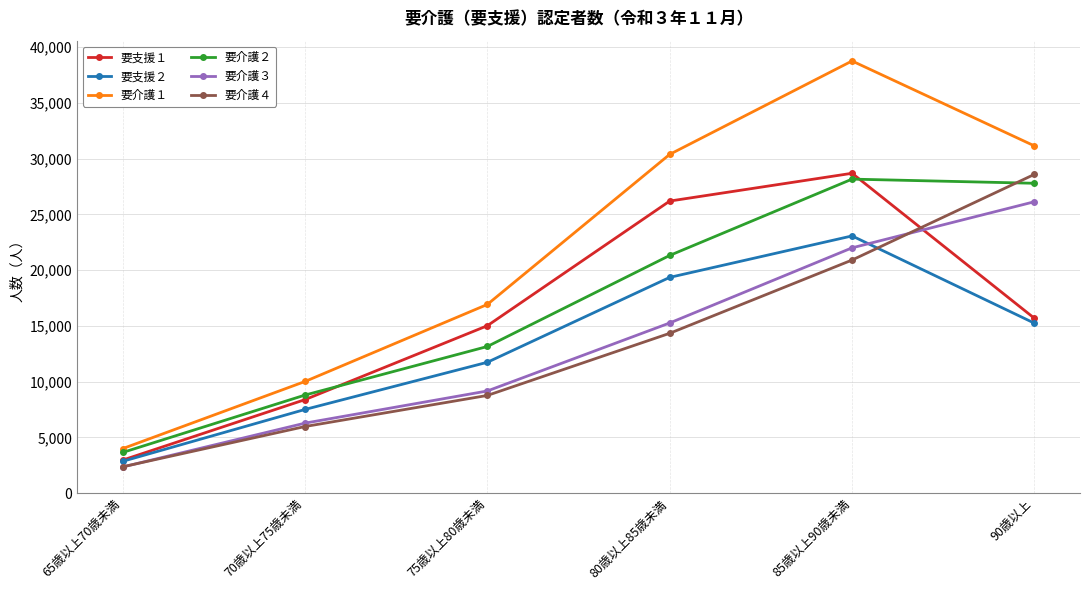

Reading left to right, transcribe all the data shown in this chart.

要支援１: 65歳以上70歳未満=2959	70歳以上75歳未満=8383	75歳以上80歳未満=15012	80歳以上85歳未満=26191	85歳以上90歳未満=28683	90歳以上=15678
要支援２: 65歳以上70歳未満=2850	70歳以上75歳未満=7502	75歳以上80歳未満=11734	80歳以上85歳未満=19347	85歳以上90歳未満=23065	90歳以上=15239
要介護１: 65歳以上70歳未満=3989	70歳以上75歳未満=10010	75歳以上80歳未満=16920	80歳以上85歳未満=30379	85歳以上90歳未満=38755	90歳以上=31138
要介護２: 65歳以上70歳未満=3645	70歳以上75歳未満=8792	75歳以上80歳未満=13149	80歳以上85歳未満=21315	85歳以上90歳未満=28159	90歳以上=27786
要介護３: 65歳以上70歳未満=2344	70歳以上75歳未満=6275	75歳以上80歳未満=9160	80歳以上85歳未満=15258	85歳以上90歳未満=21996	90歳以上=26131
要介護４: 65歳以上70歳未満=2359	70歳以上75歳未満=5971	75歳以上80歳未満=8759	80歳以上85歳未満=14332	85歳以上90歳未満=20902	90歳以上=28586